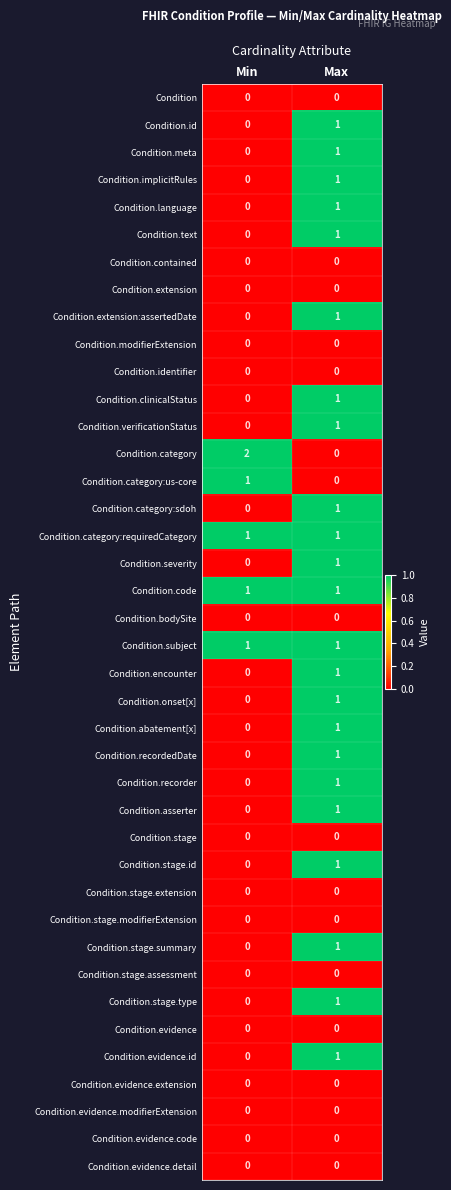

Which series changed the most between Min and Max?

Condition.category